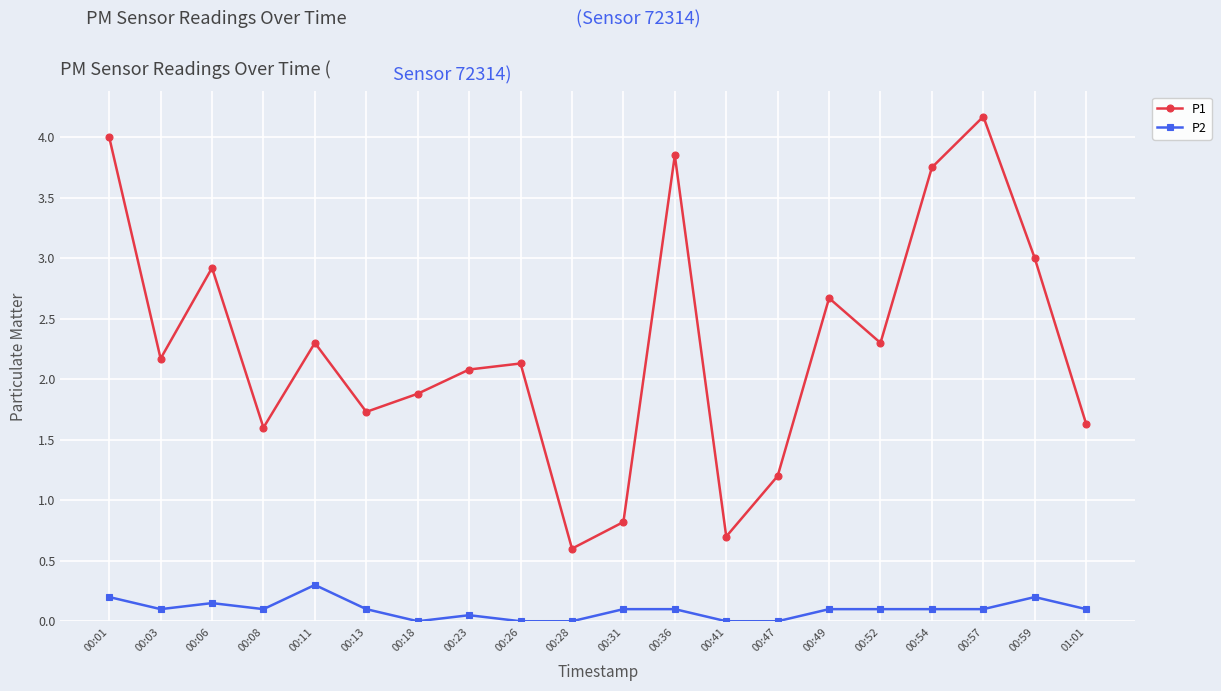

Does the chart display data point markers on the line(s)?

Yes